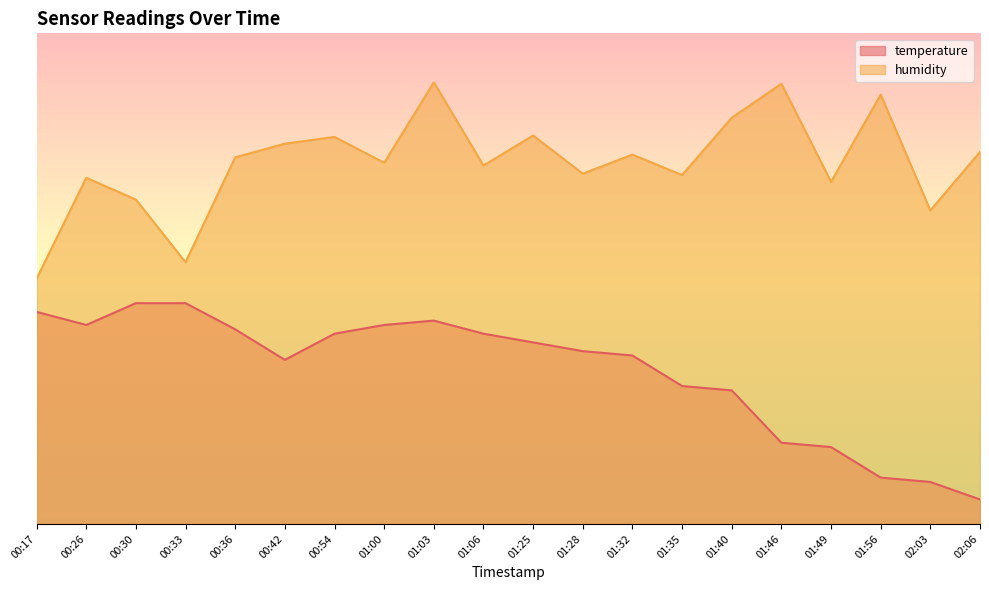

Rank the series by their average value, from highest to lowest.

humidity, temperature